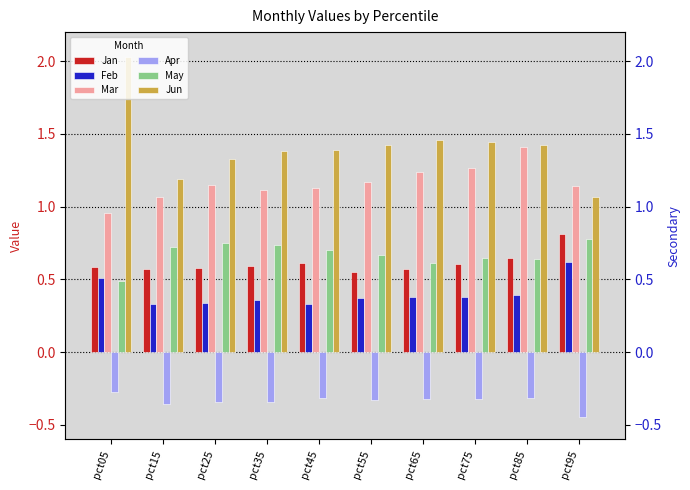

Reading left to right, list all the values displayed in this chart.

Jan: 0.6	0.6	0.6	0.6	0.6	0.6	0.6	0.6	0.6	0.8
Feb: 0.5	0.3	0.3	0.4	0.3	0.4	0.4	0.4	0.4	0.6
Mar: 1.0	1.1	1.2	1.1	1.1	1.2	1.2	1.3	1.4	1.1
Apr: -0.3	-0.4	-0.3	-0.3	-0.3	-0.3	-0.3	-0.3	-0.3	-0.4
May: 0.5	0.7	0.7	0.7	0.7	0.7	0.6	0.6	0.6	0.8
Jun: 2.0	1.2	1.3	1.4	1.4	1.4	1.5	1.4	1.4	1.1